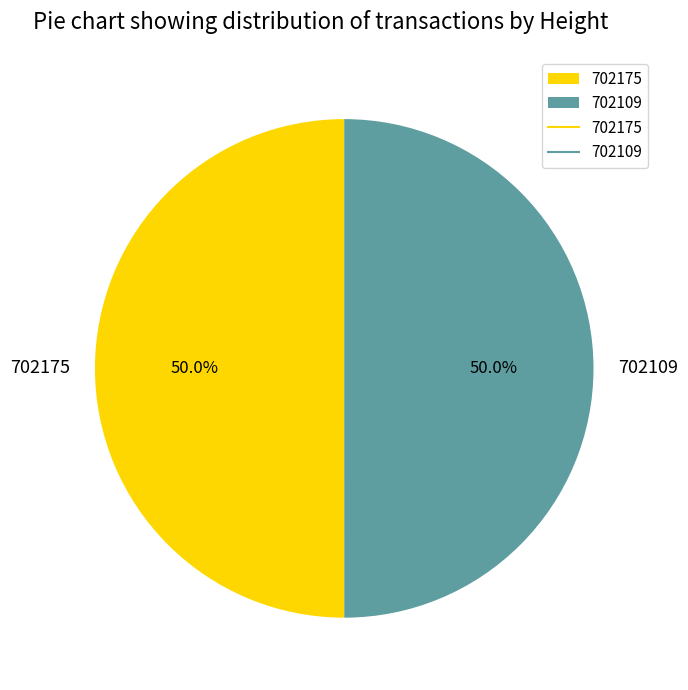

What percentage is NOT represented by 702109?

50.0%